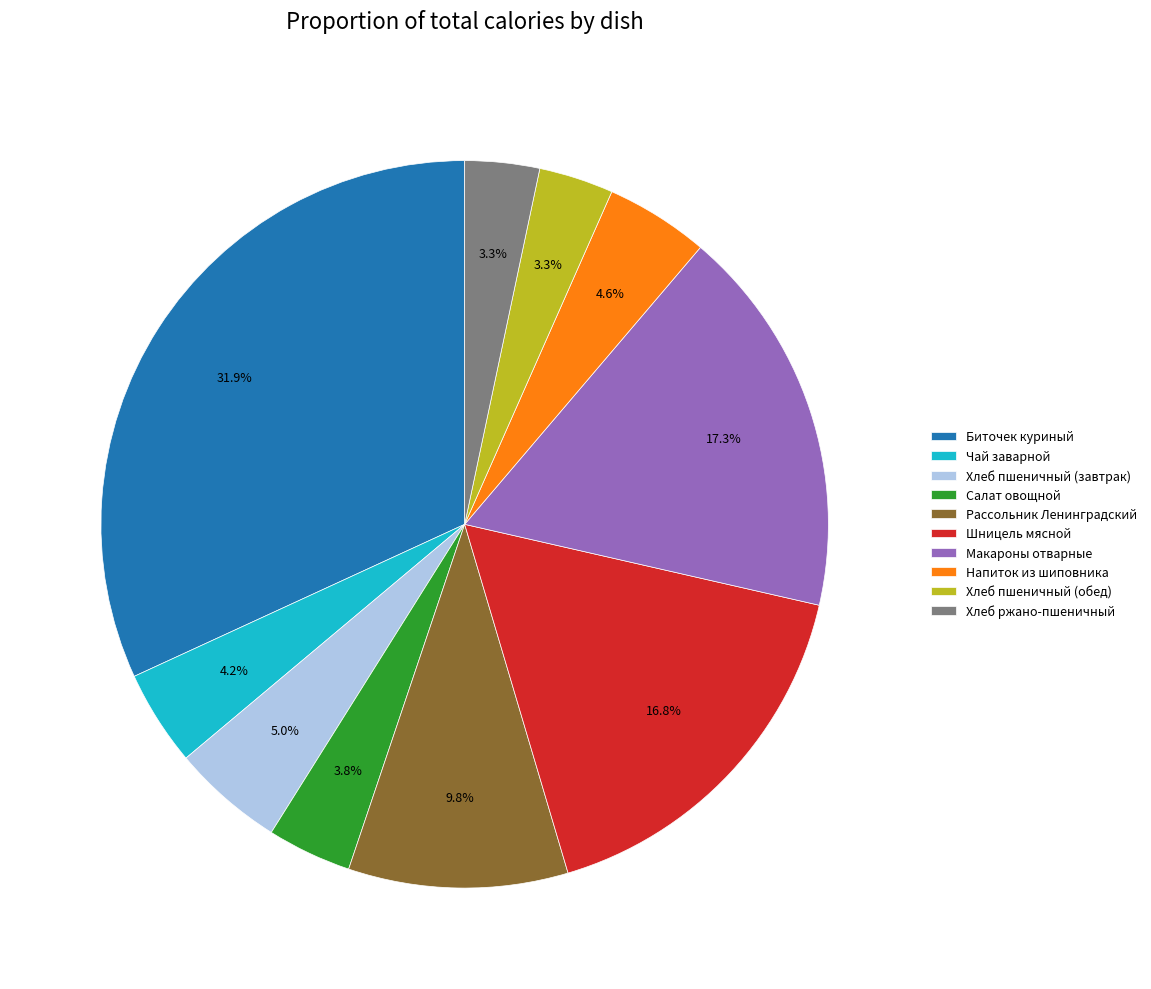

Is it true that Хлеб пшеничный (завтрак) is 5% of the pie?

True